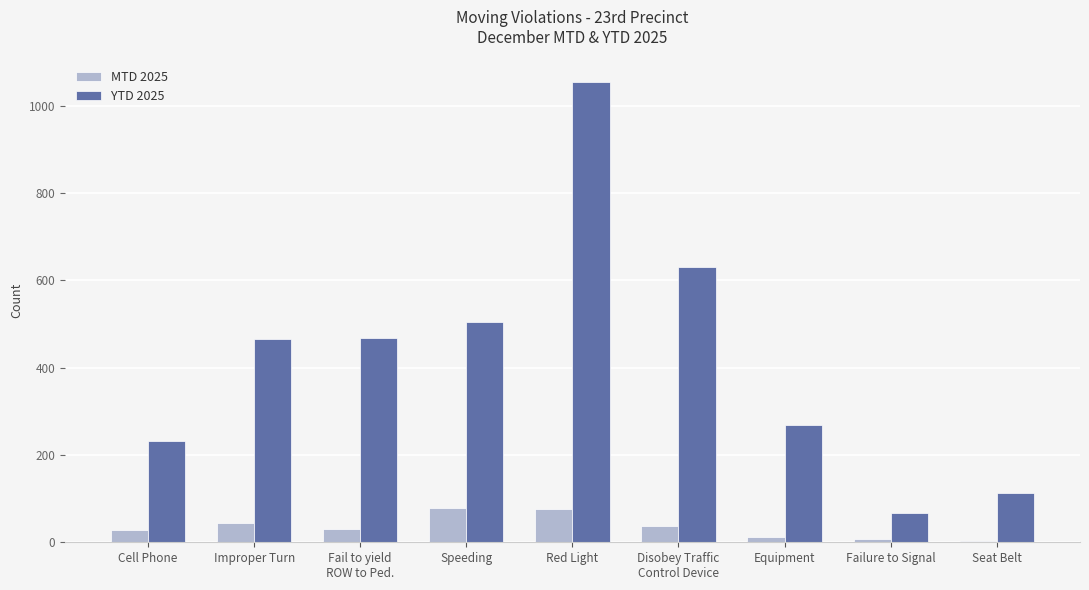

Is it true that YTD 2025 equals 389 at Cell Phone?

False